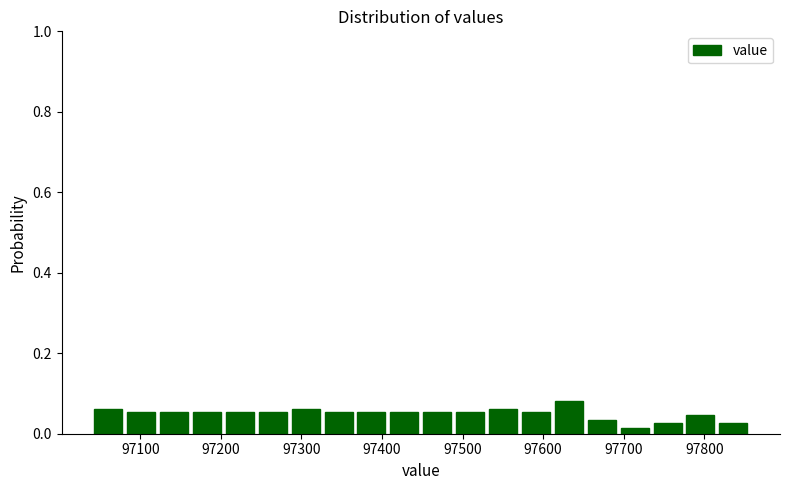

Reading left to right, transcribe this chart: for each bar, give the range it covers on the x-axis and its height. Neither the bar edges nor the heights are printed on the chart, so give them approximately, as read against the axes.

97040 to 97080: 0.06
97080 to 97120: 0.06
97120 to 97160: 0.06
97160 to 97200: 0.06
97200 to 97240: 0.06
97240 to 97280: 0.06
97280 to 97330: 0.06
97330 to 97370: 0.06
97370 to 97410: 0.06
97410 to 97450: 0.06
97450 to 97490: 0.06
97490 to 97530: 0.06
97530 to 97570: 0.06
97570 to 97610: 0.06
97610 to 97650: 0.08
97650 to 97690: 0.04
97690 to 97730: under 0.02
97730 to 97770: 0.02
97770 to 97820: 0.04
97820 to 97860: 0.02